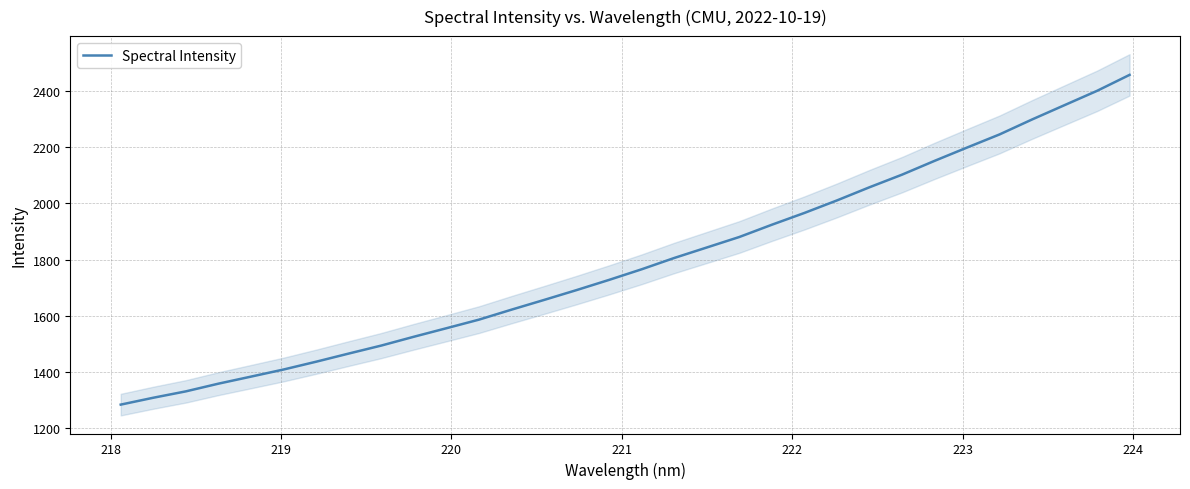

What is the highest value of the Spectral Intensity series?

2457.8